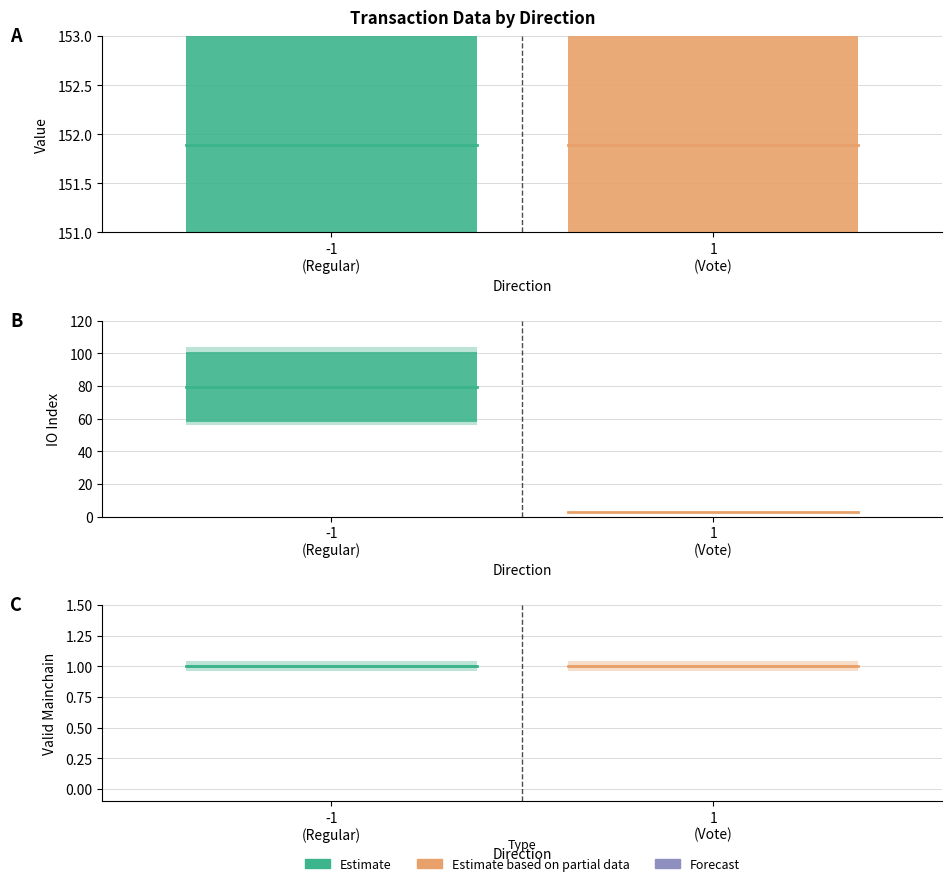

Which series has the largest total across all categories?

value